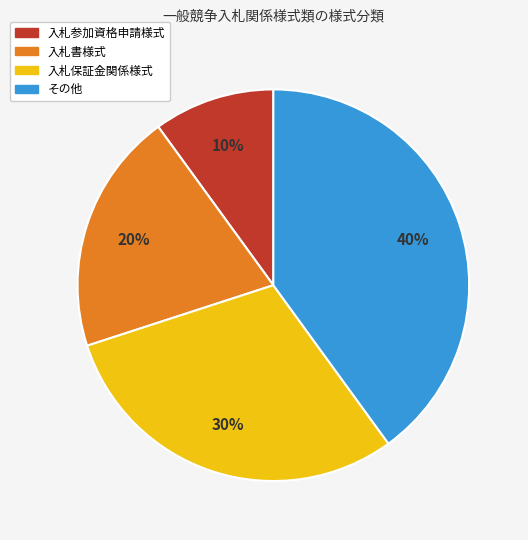

To the nearest percent, what is the difference between the 入札保証金関係様式 and その他 slice percentages?

10%